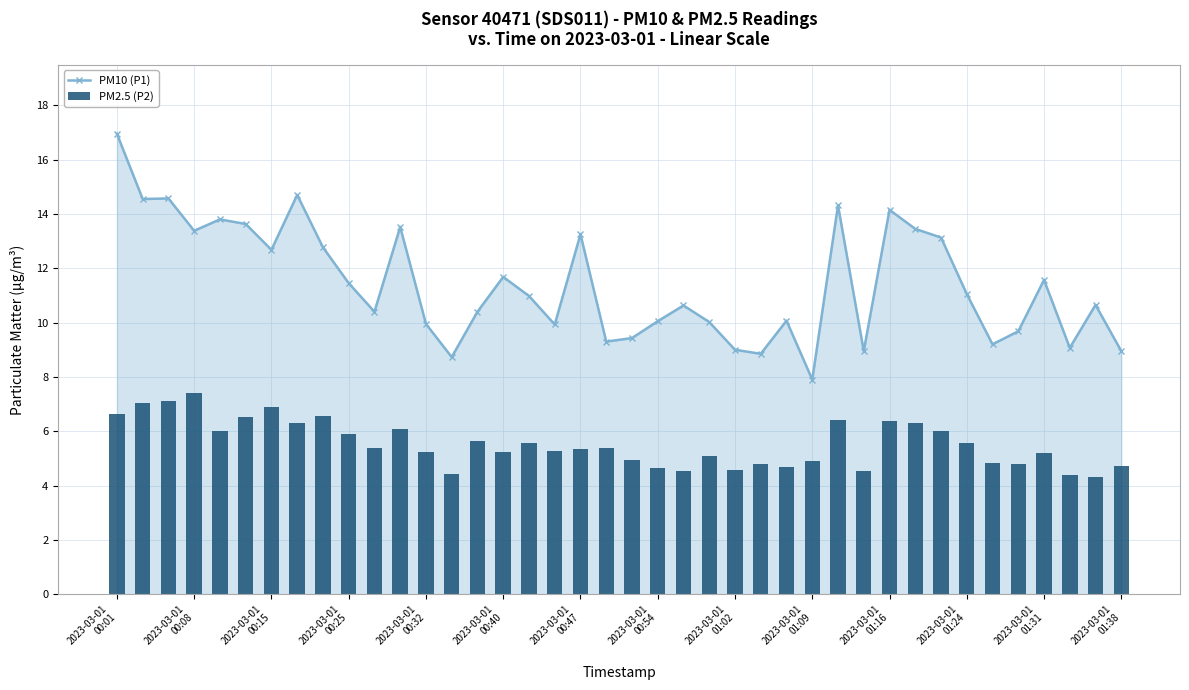

Which category has the lowest value across all series?

38